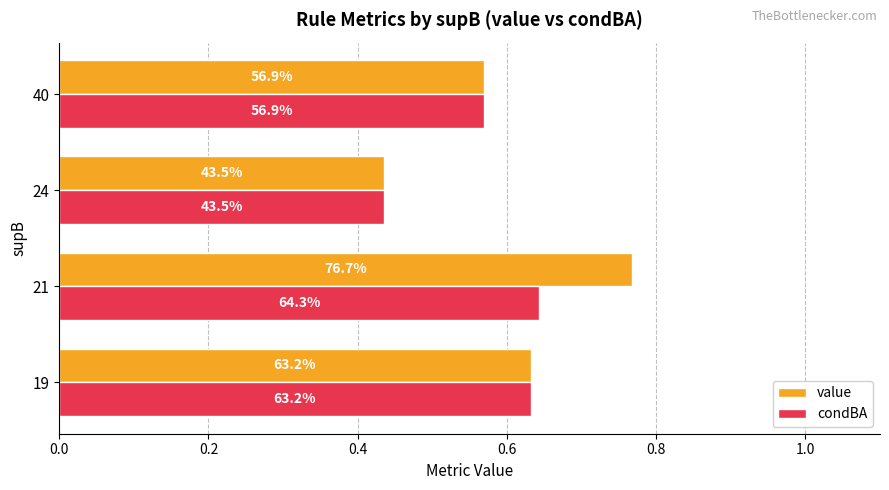

Reading left to right, extract all data points from this chart.

value: 0.6	0.8	0.4	0.6
condBA: 0.6	0.6	0.4	0.6